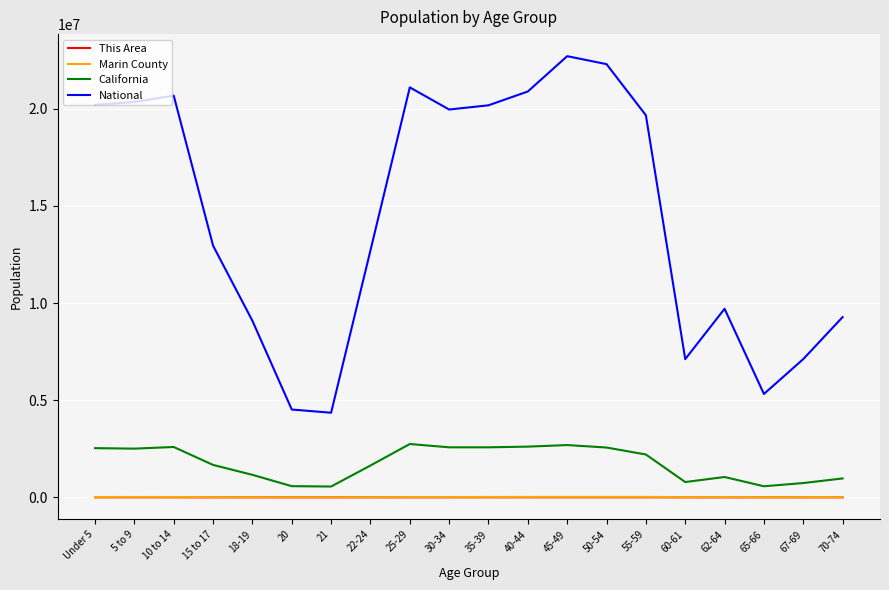

Which series changed the most between 10 to 14 and 20?

National